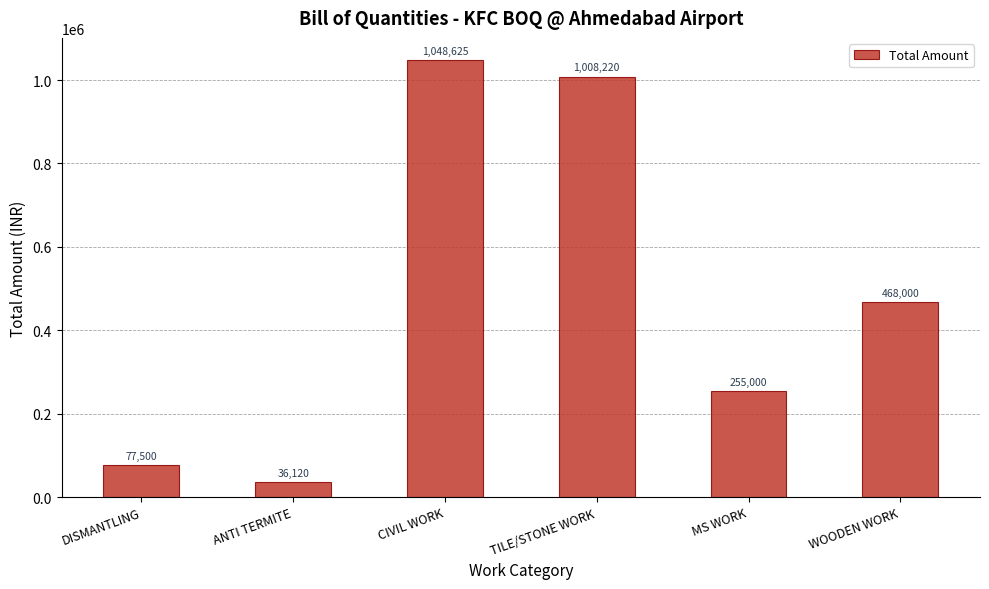

List the labels in order of value, largest first.

CIVIL WORK, TILE/STONE WORK, WOODEN WORK, MS WORK, DISMANTLING, ANTI TERMITE